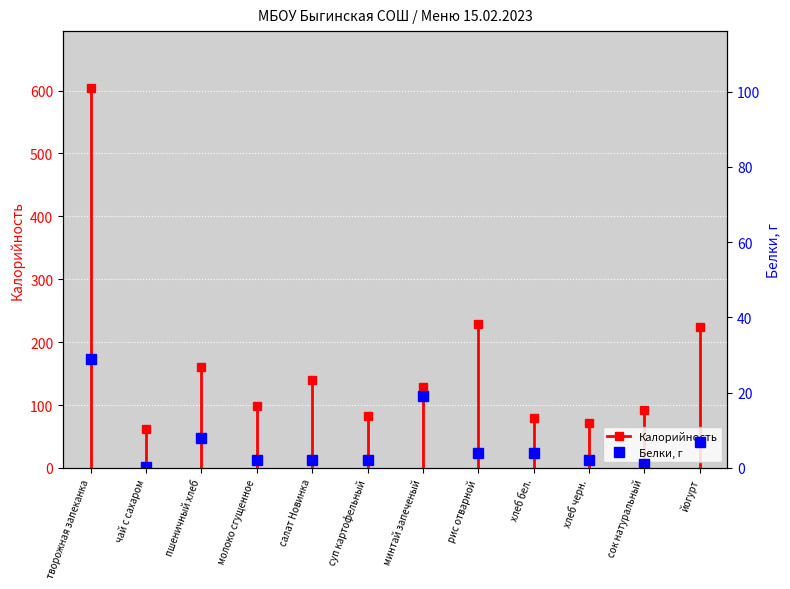

What is the label of the 1st point from the left?

творожная запеканка